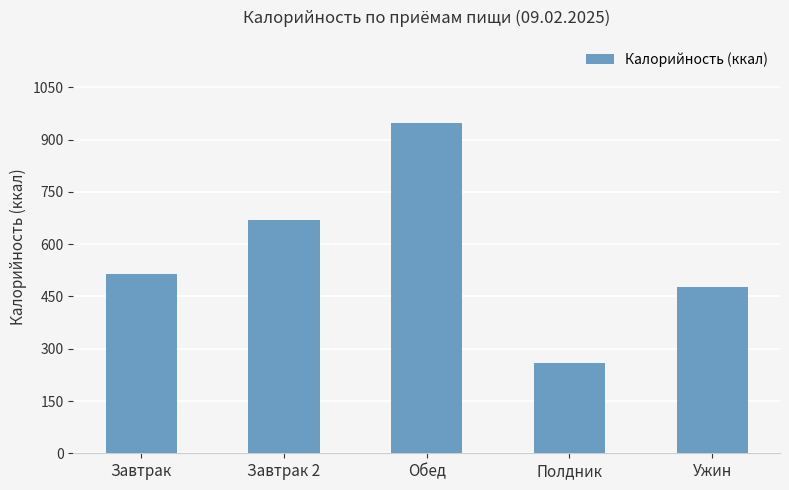

What is the label of the 2nd bar from the right?

Полдник